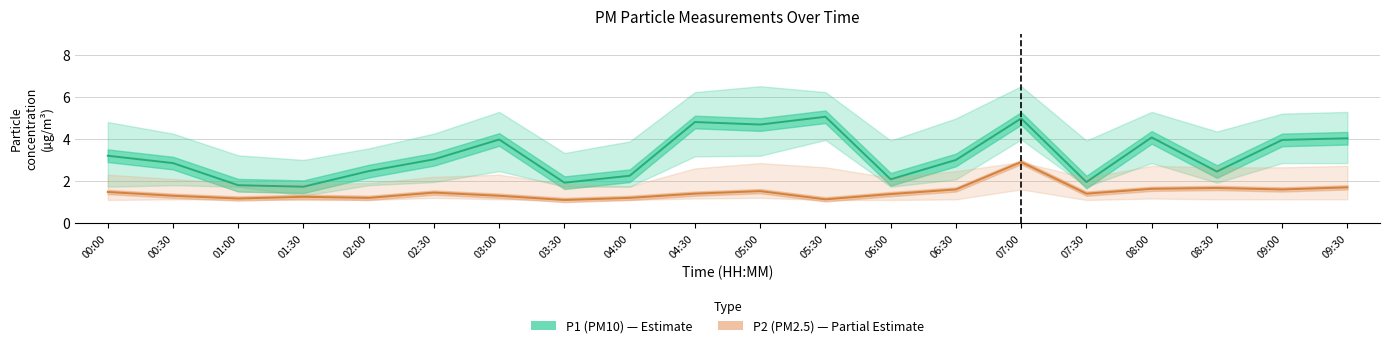

True or false: P2 estimate and P1 estimate cross at least once.

False